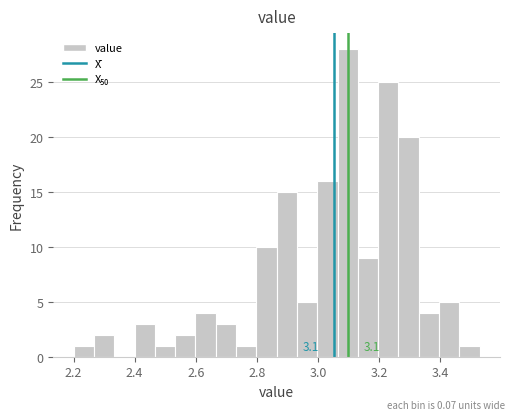

Read against the x-axis, roughly where is the centre of the tallest bar?

3.10